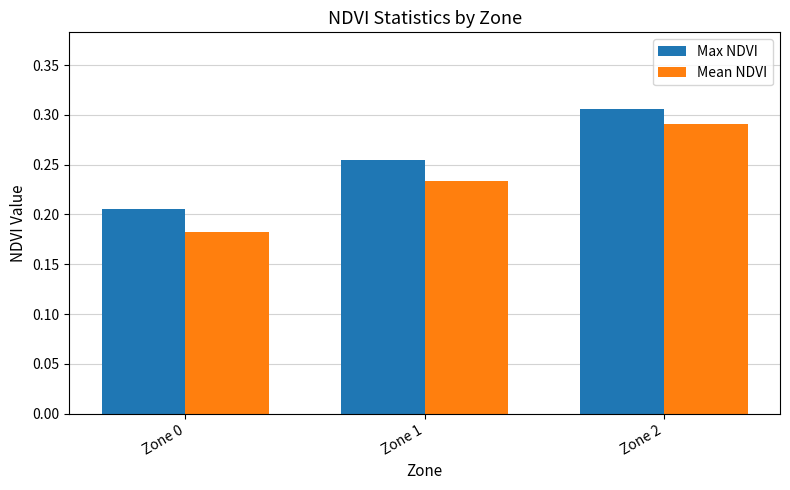

Which category has the lowest value in the Max NDVI series?

Zone 0